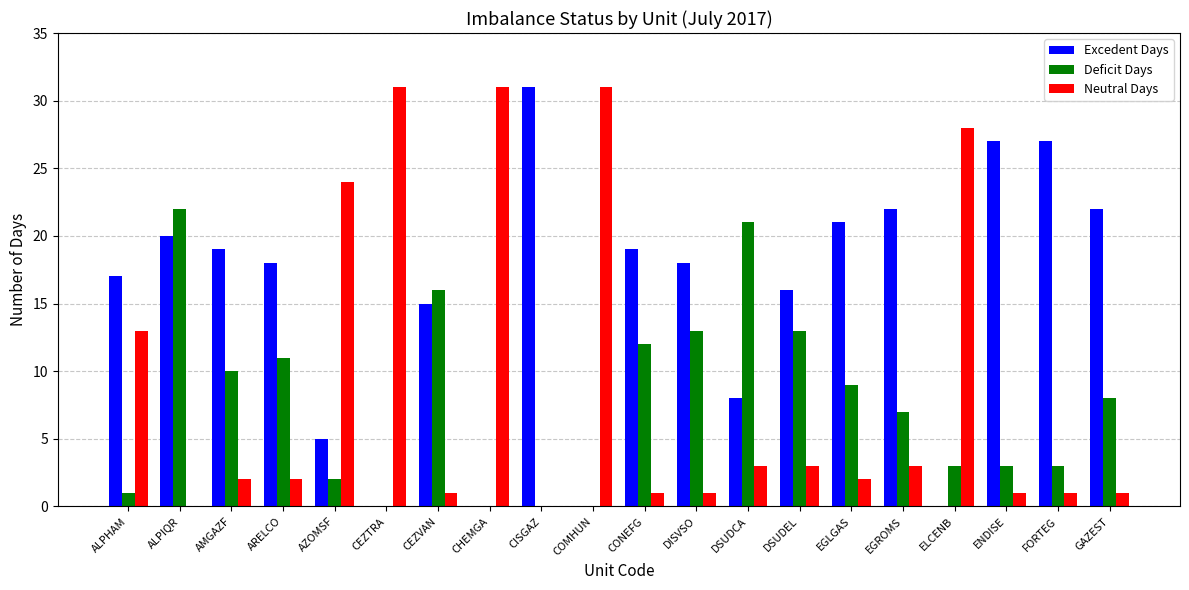

Read the Excedent Days value at ENDISE.

27